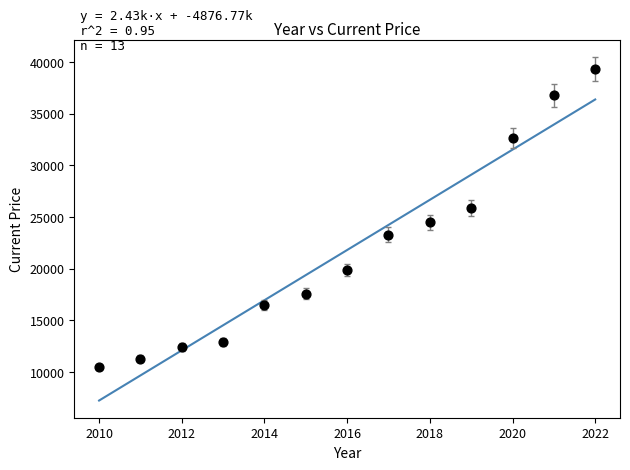

What Y value in the scatter plot is closest to 24903?

24480